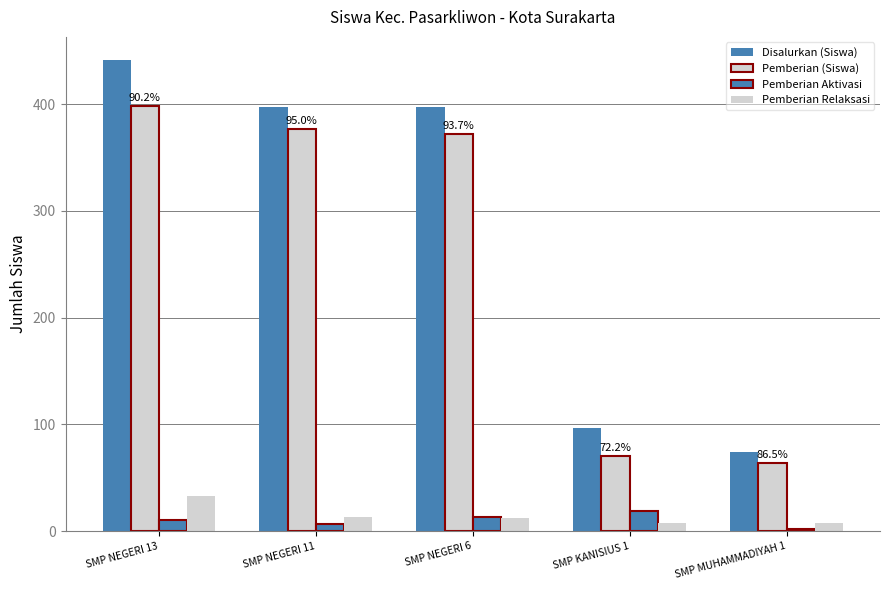

What is the label of the 1st bar from the left?

SMP NEGERI 13